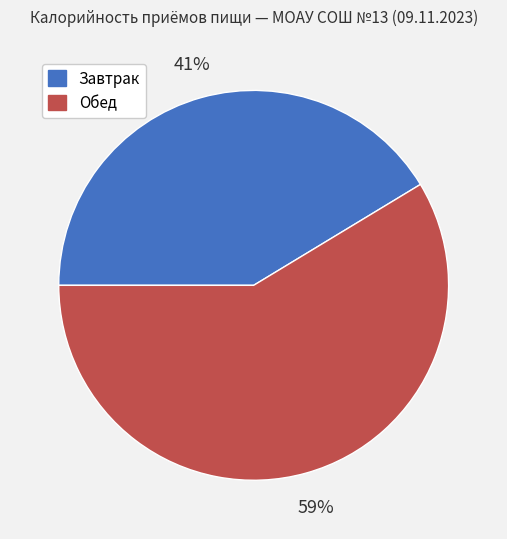

Does Завтрак account for over 50% of the chart?

No